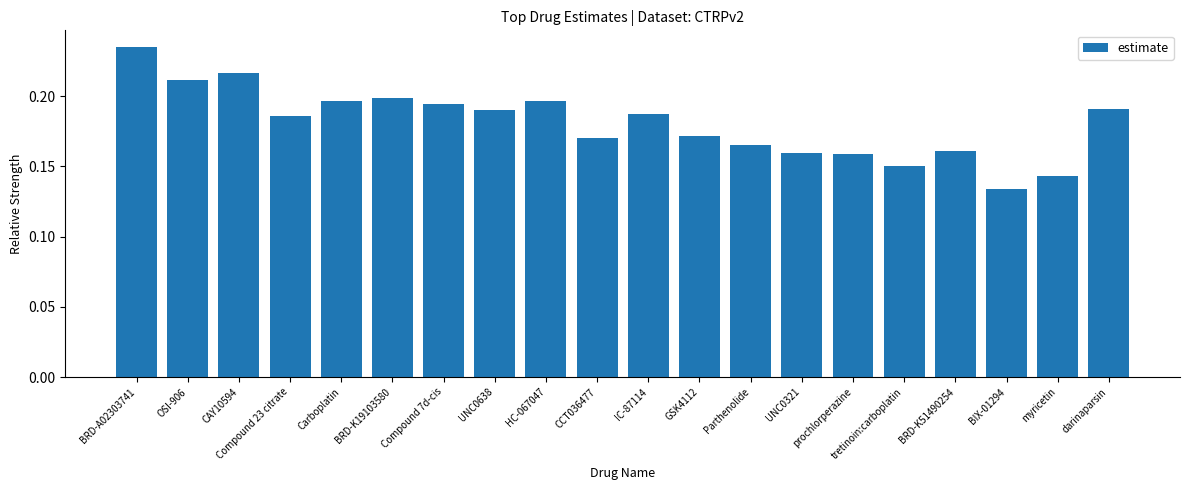

What position from the right is OSI-906?

19